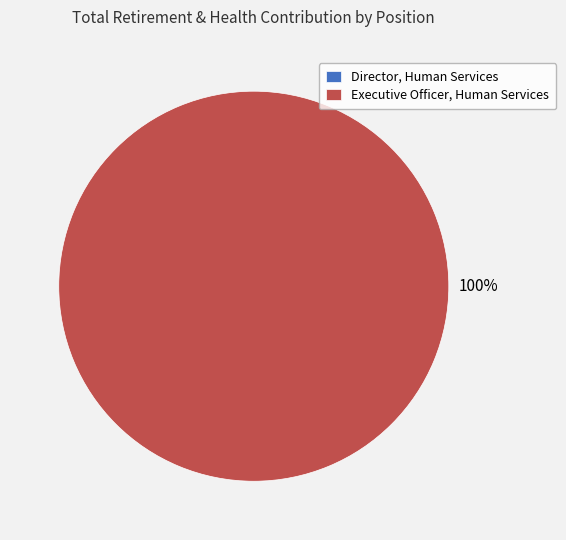

The Executive Officer, Human Services slice represents 99% of the pie. True or false?

False